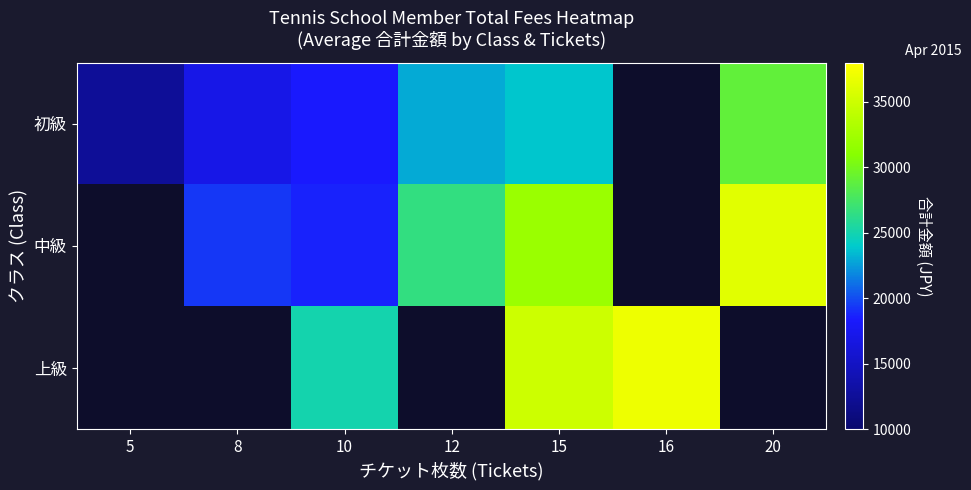

True or false: 中級 has a value of 44669.1 at 12.

False